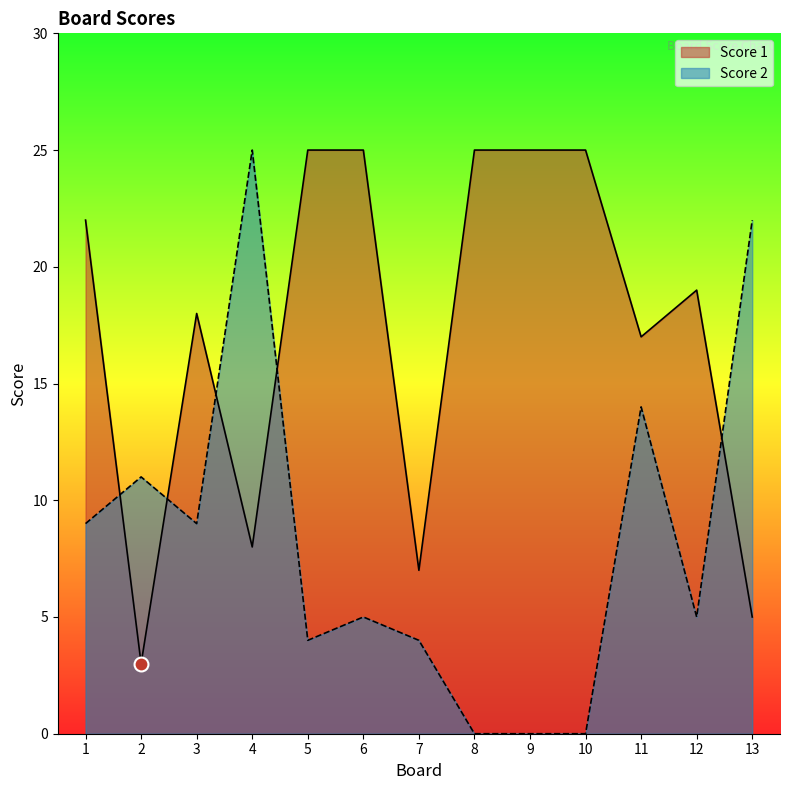

List the labels in order of Score 2 value, smallest first.

8, 9, 10, 5, 7, 6, 12, 1, 3, 2, 11, 13, 4